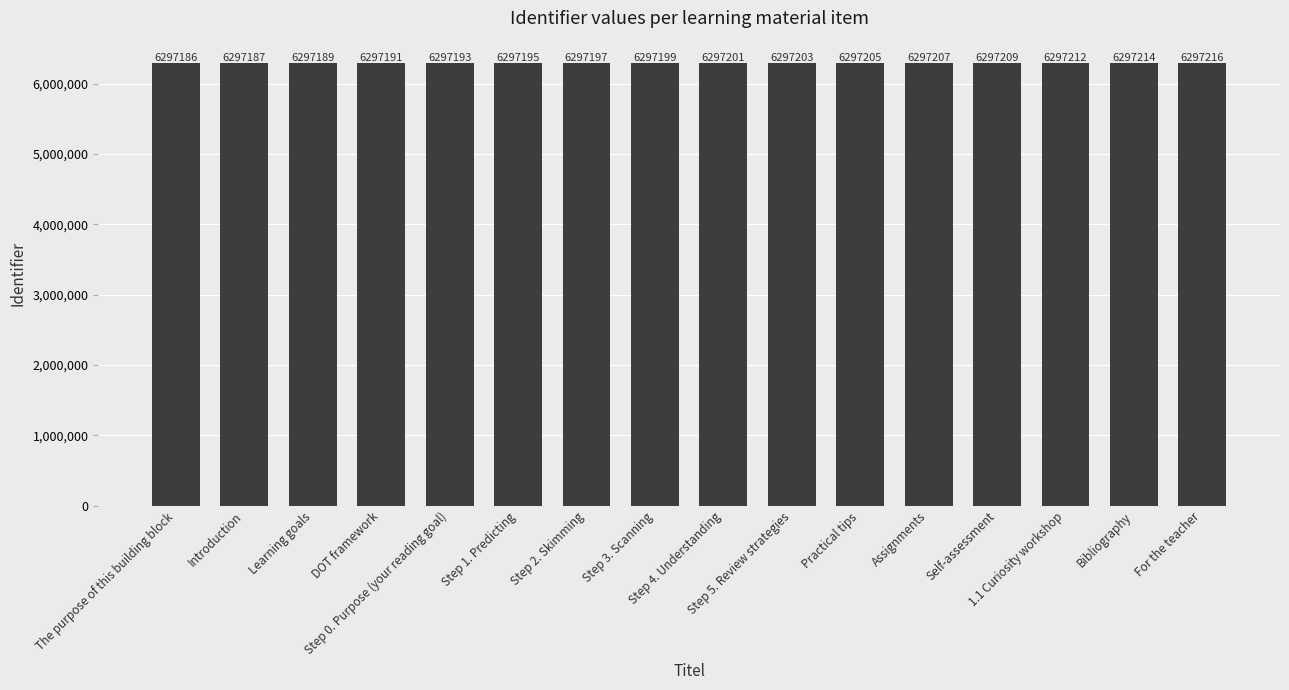

What is the label of the 14th bar from the right?

Learning goals